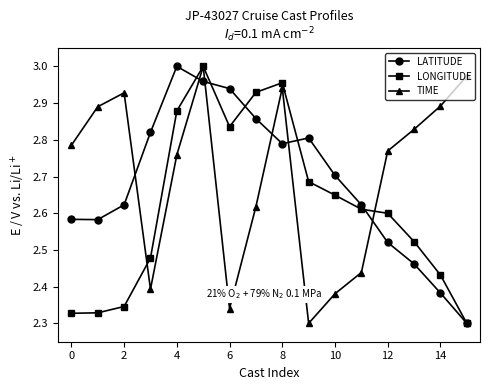

How many times do LATITUDE and TIME cross each other?

6